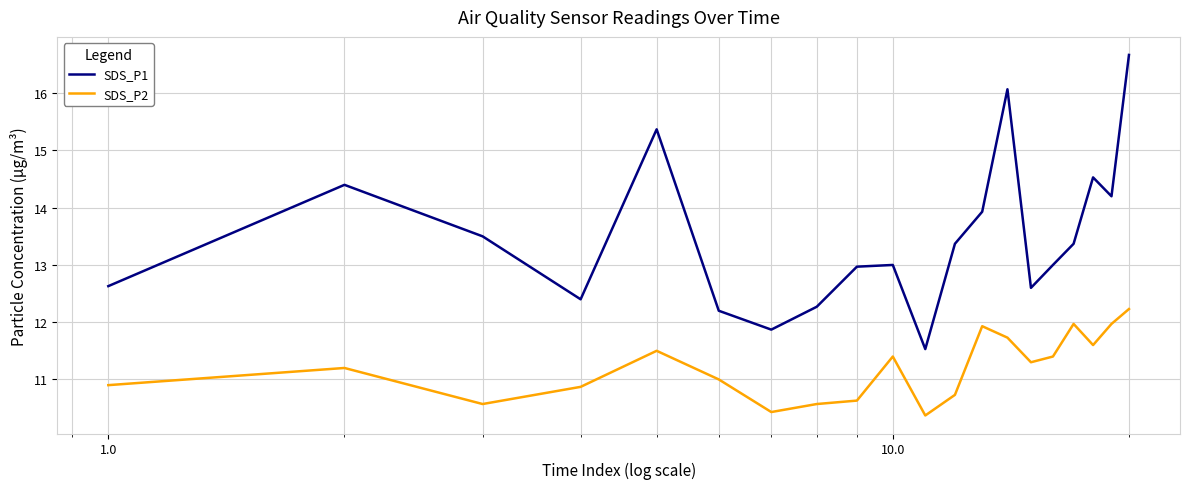

True or false: SDS_P2 has more than 2 interior local peaks.

True